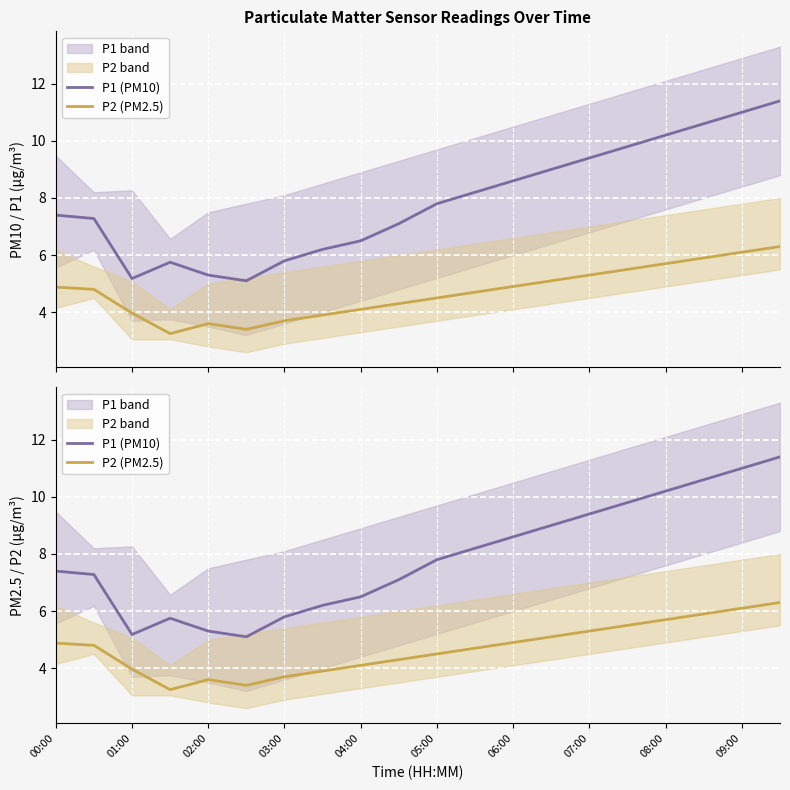

How many distinct data groups are displayed?

2